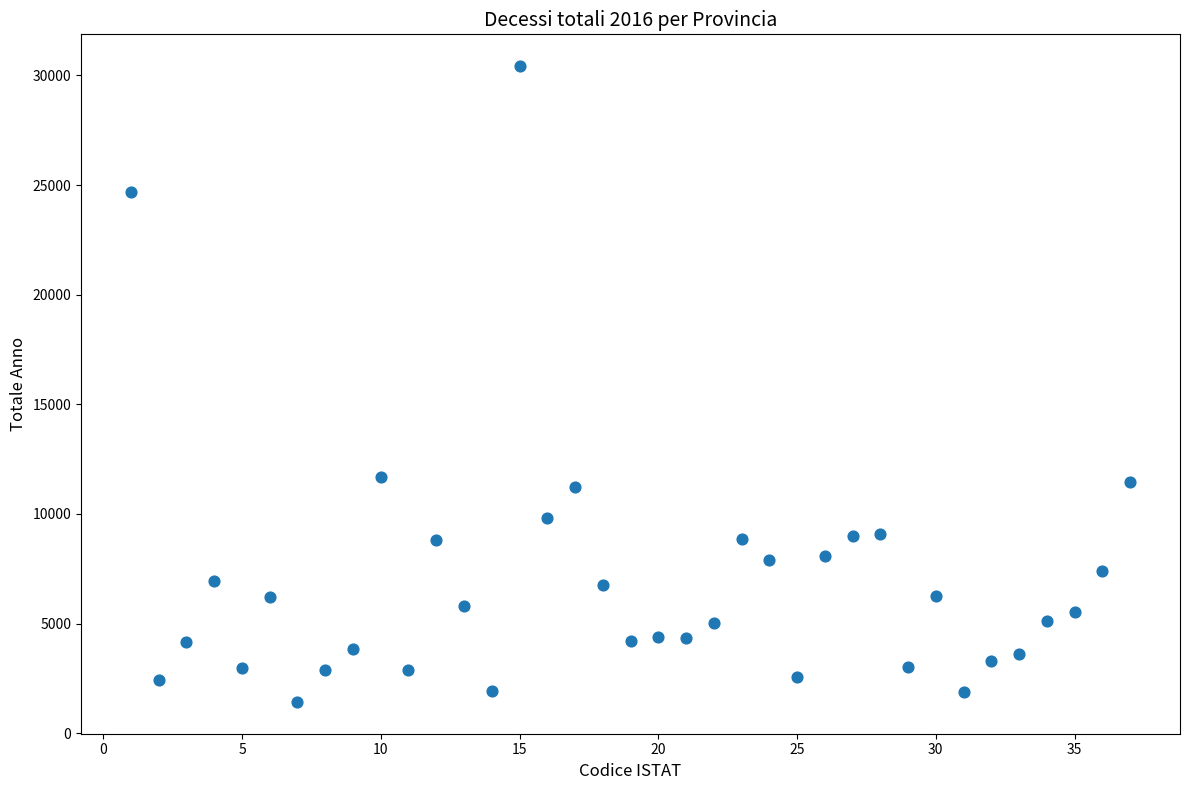

What is the range of Y values (max minus min)?

28992